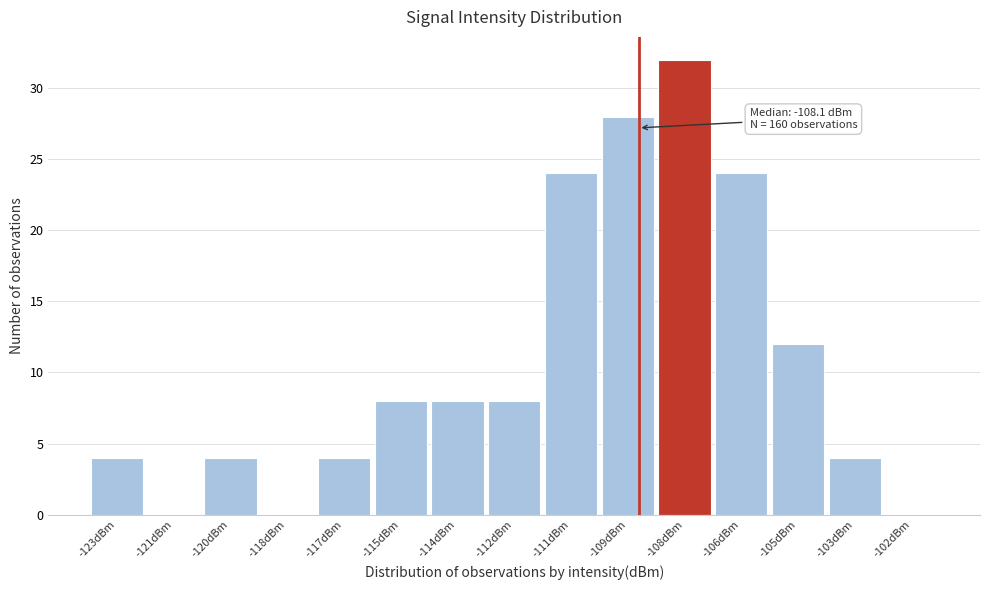

Reading right to left, what are all the values shown in this chart?

-102dBm=0	-103dBm=4	-105dBm=12	-106dBm=24	-108dBm=32	-109dBm=28	-111dBm=24	-112dBm=8	-114dBm=8	-115dBm=8	-117dBm=4	-118dBm=0	-120dBm=4	-121dBm=0	-123dBm=4